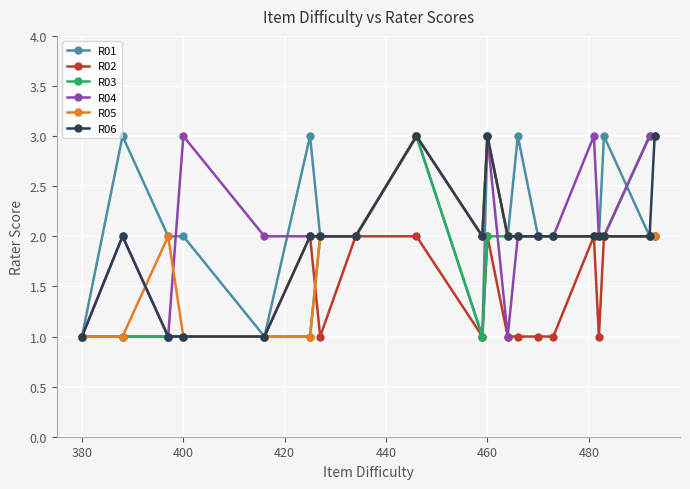

What is the maximum value shown in the chart?

3